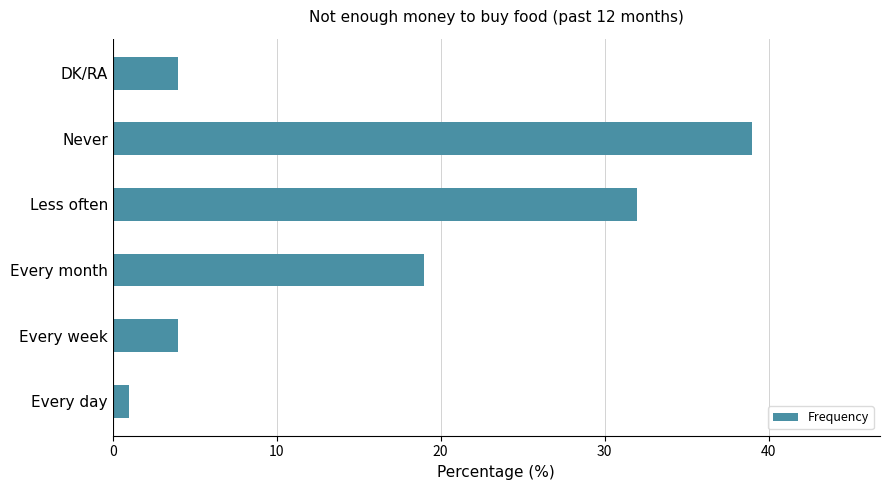

Which category has the lowest value across all series?

Every day